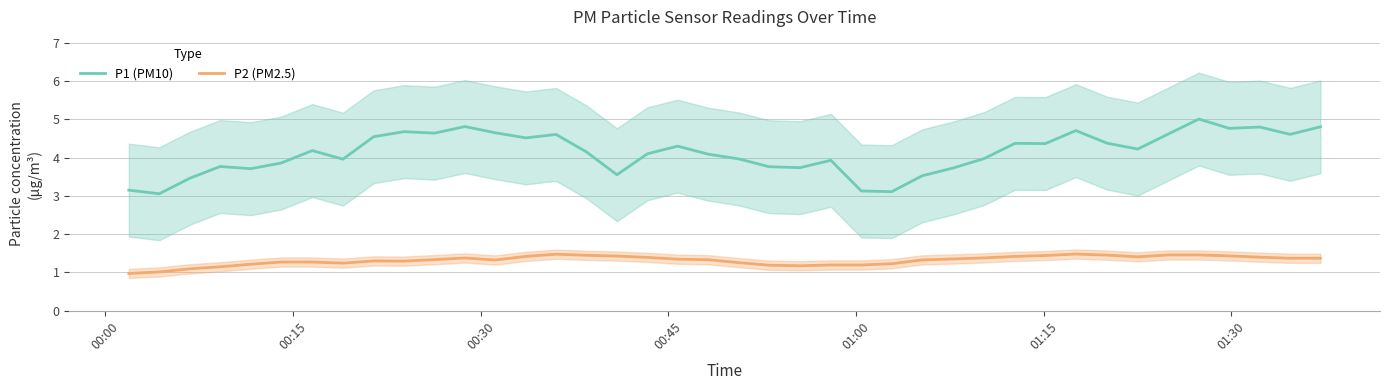

What is the maximum value for P1 (PM10)?

5.0